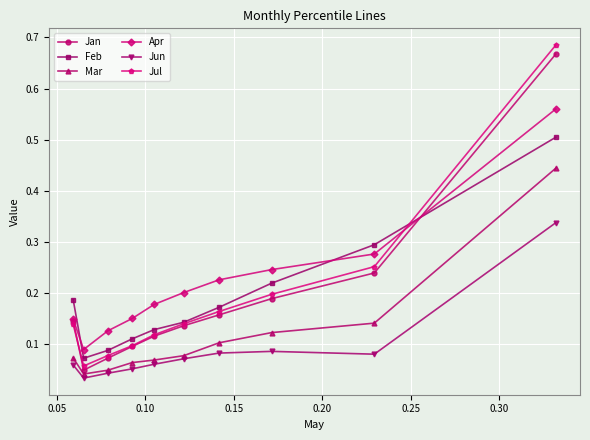

Is this an area chart (filled region under the line)?

No